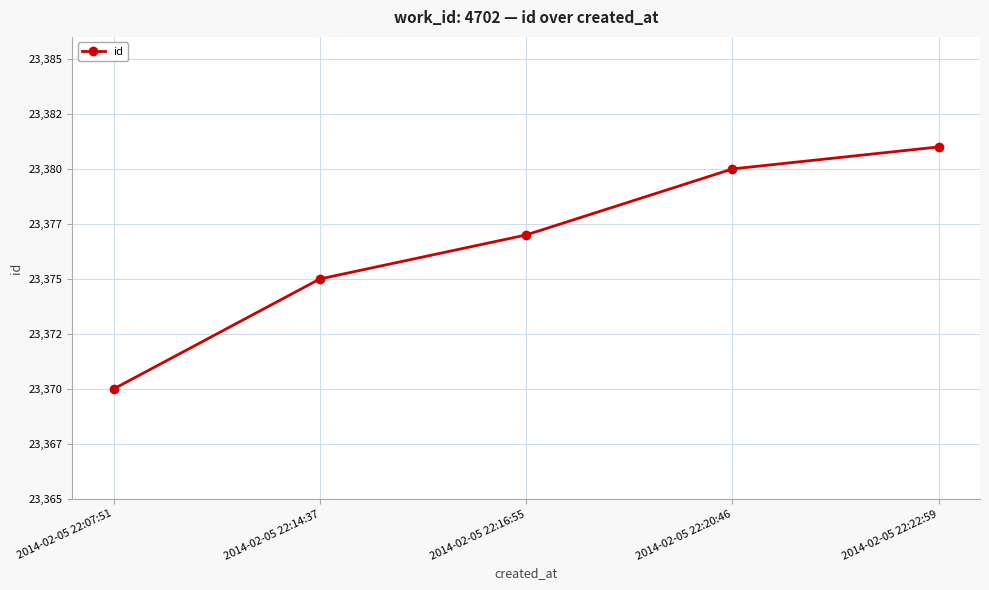

Rank the categories by value from highest to lowest.

2014-02-05 22:22:59, 2014-02-05 22:20:46, 2014-02-05 22:16:55, 2014-02-05 22:14:37, 2014-02-05 22:07:51